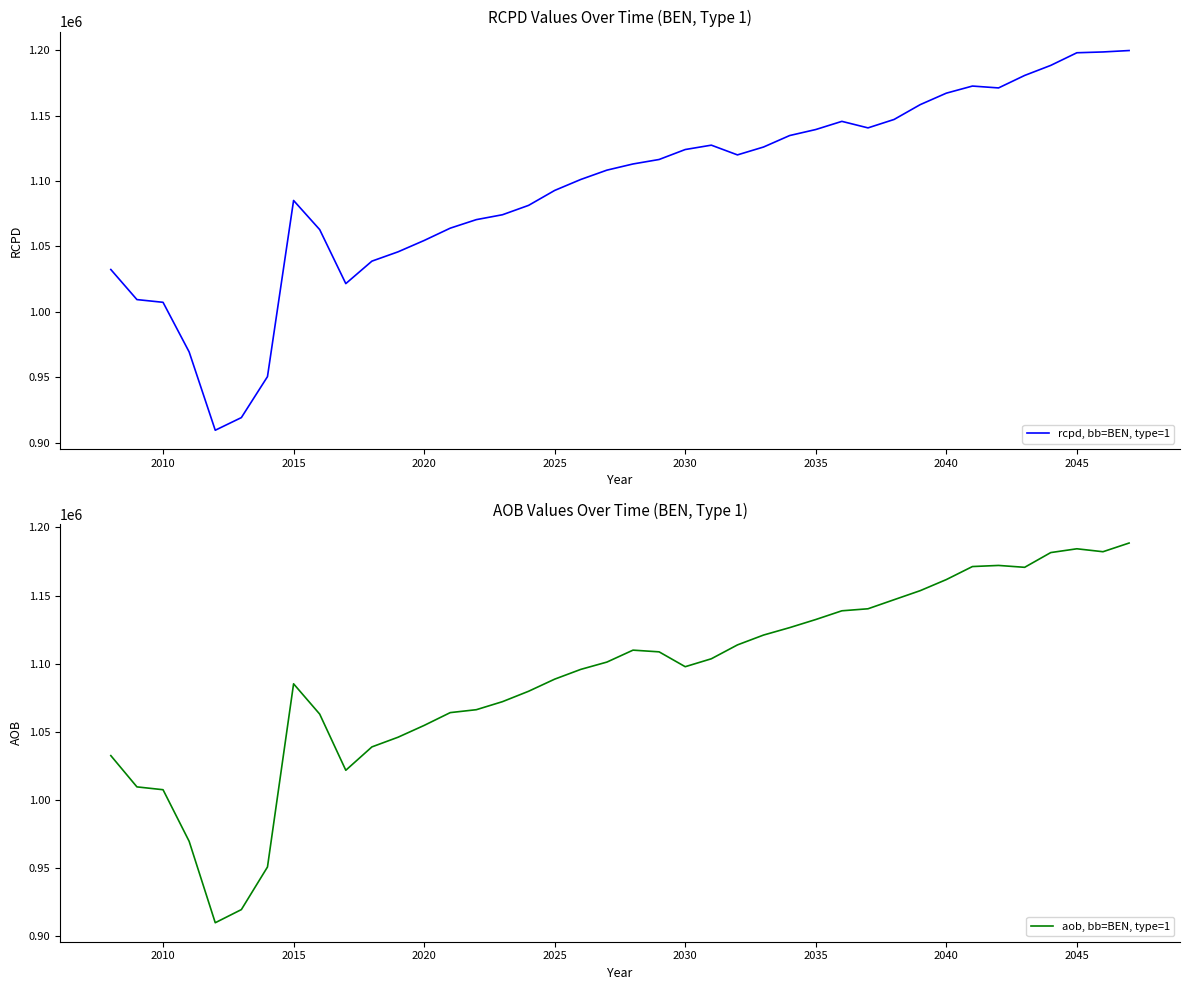

The value of aob, bb=BEN, type=1 at 2025 is 1088583.3. True or false?

True